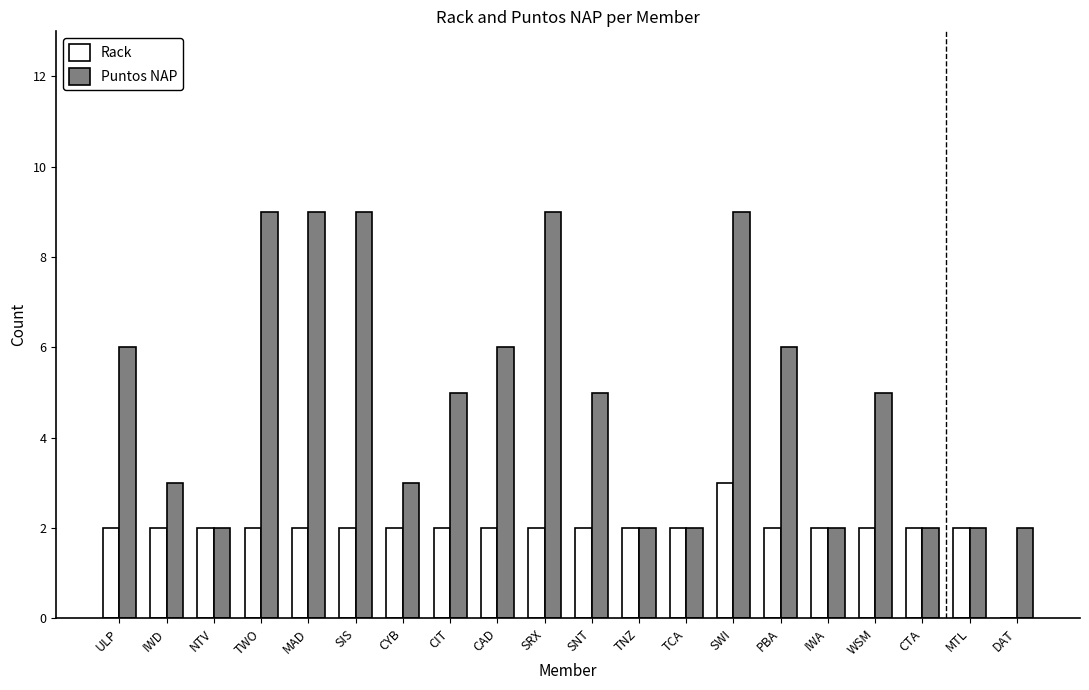

True or false: Rack has a value of 2 at CAD.

True